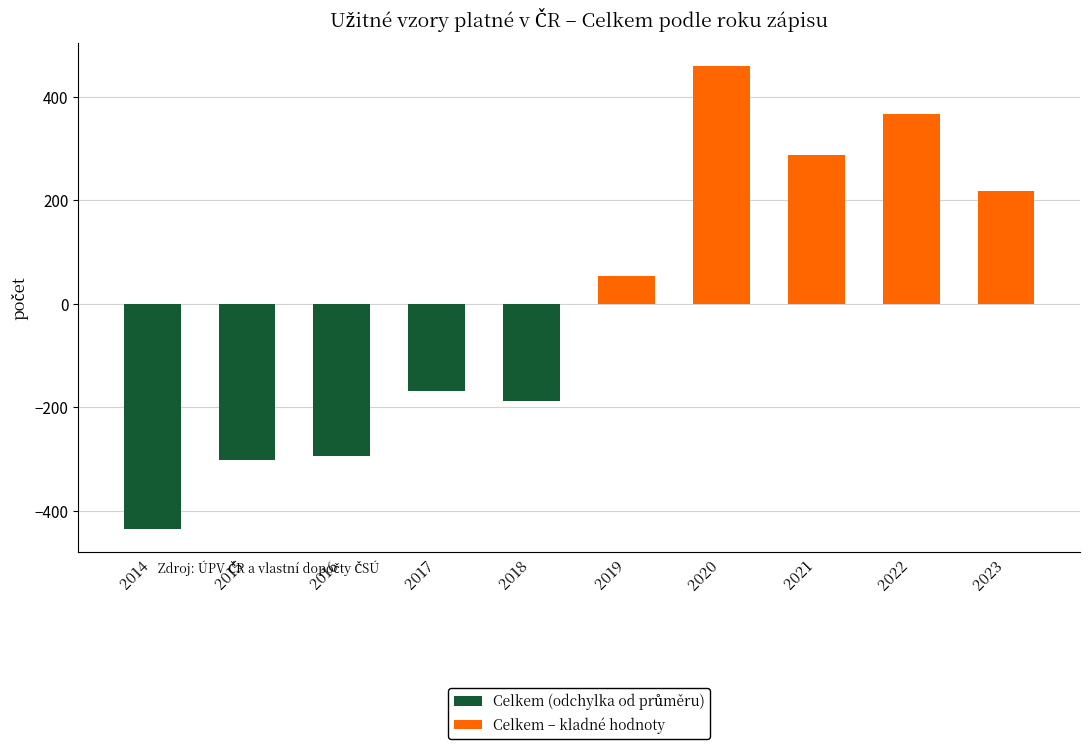

What is the value of the Celkem (odchylka od průměru) bar at the 7th from the left?

458.4